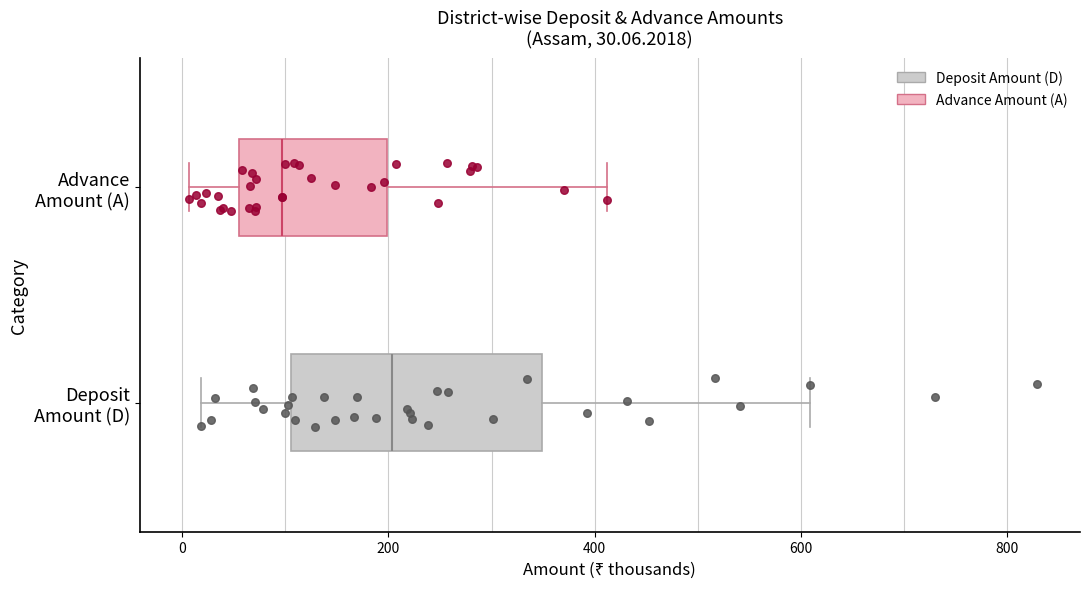

Which box is the widest, from its left edge to its right edge?

Deposit Amount (D)